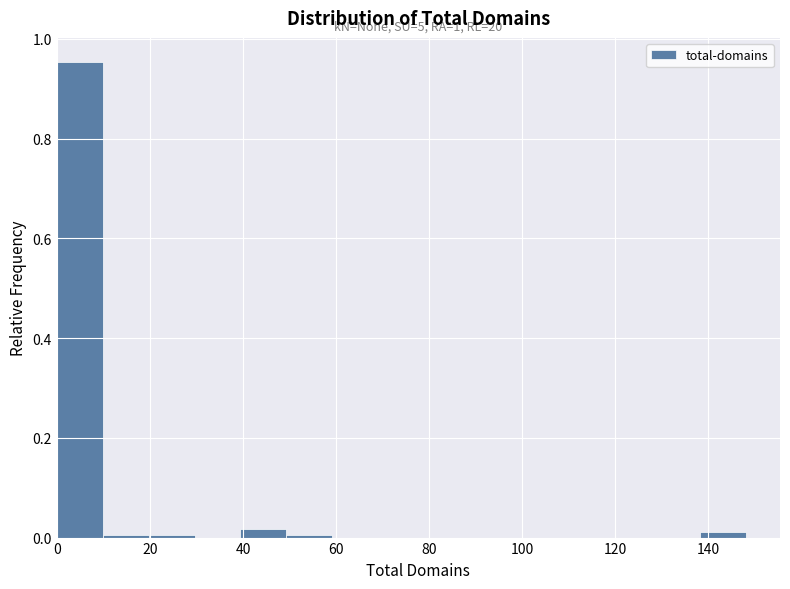

Over which range of the x-axis is the bar tallest?

0 to 10